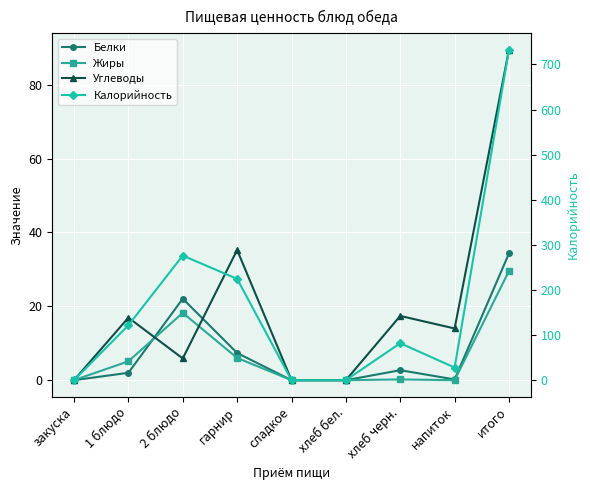

What is the maximum value shown in the chart?

732.6